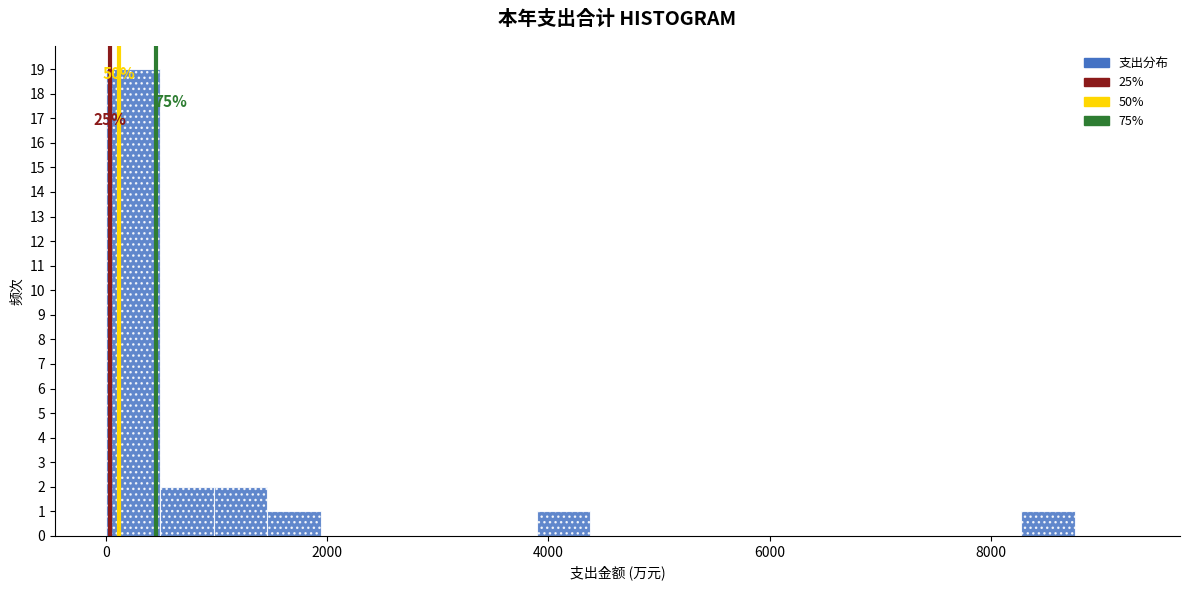

Around what value on the x-axis is the tallest bar? Give the approximate position of its centre, as read against the axis.

200